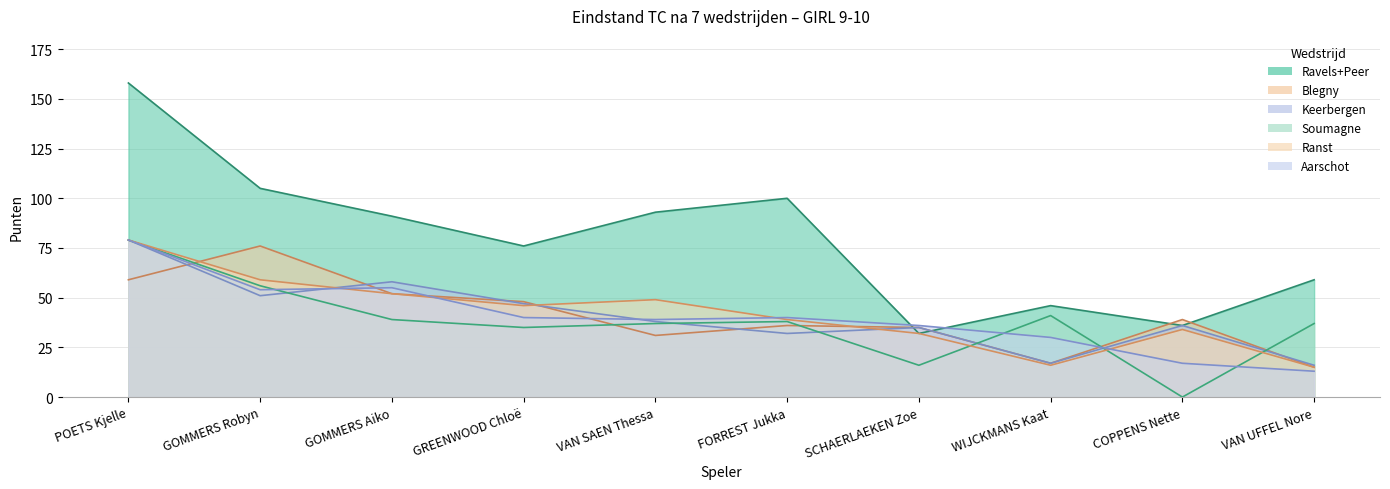

True or false: Blegny has a value of 10 at VAN UFFEL Nore.

False